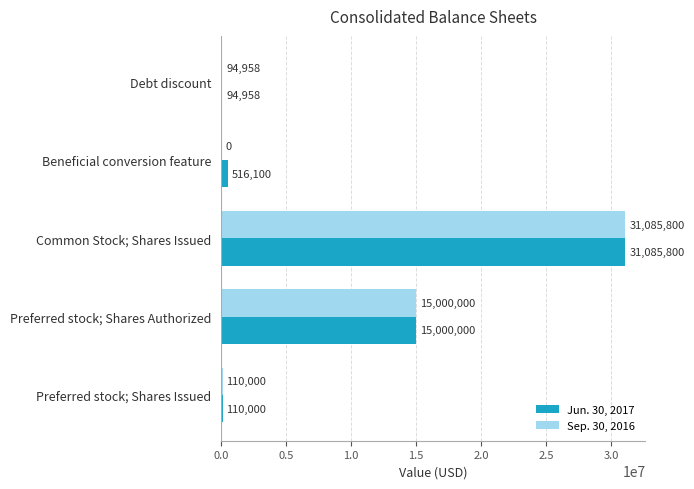

The Sep. 30, 2016 series shows 94958 at Debt discount. True or false?

True